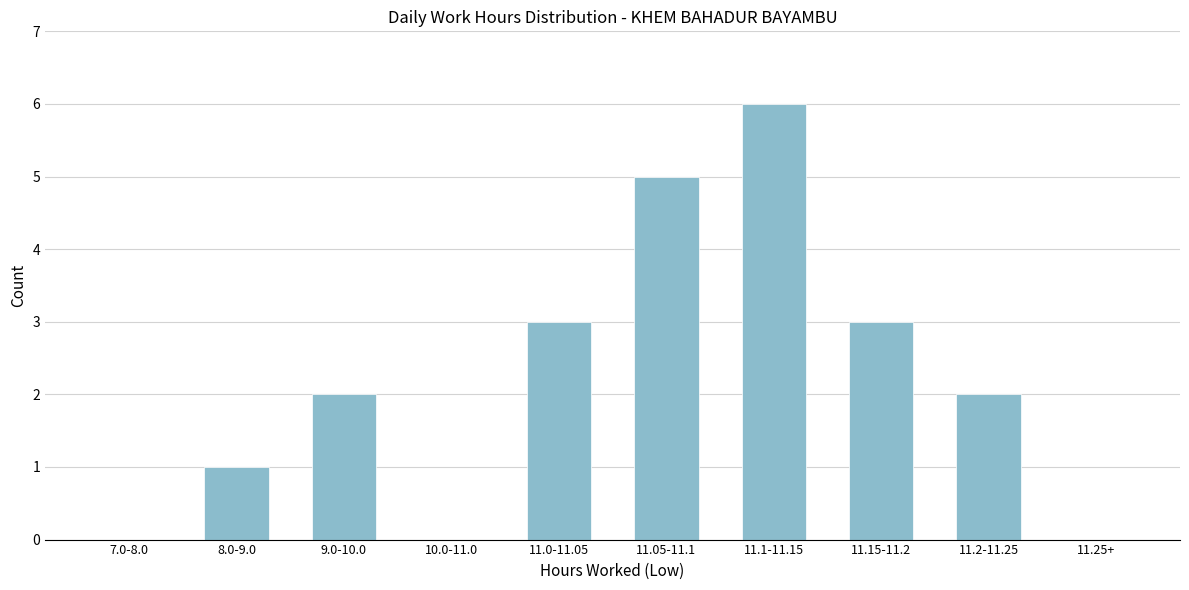

Reading left to right, list all the values displayed in this chart.

7.0-8.0=0	8.0-9.0=1	9.0-10.0=2	10.0-11.0=0	11.0-11.05=3	11.05-11.1=5	11.1-11.15=6	11.15-11.2=3	11.2-11.25=2	11.25+=0